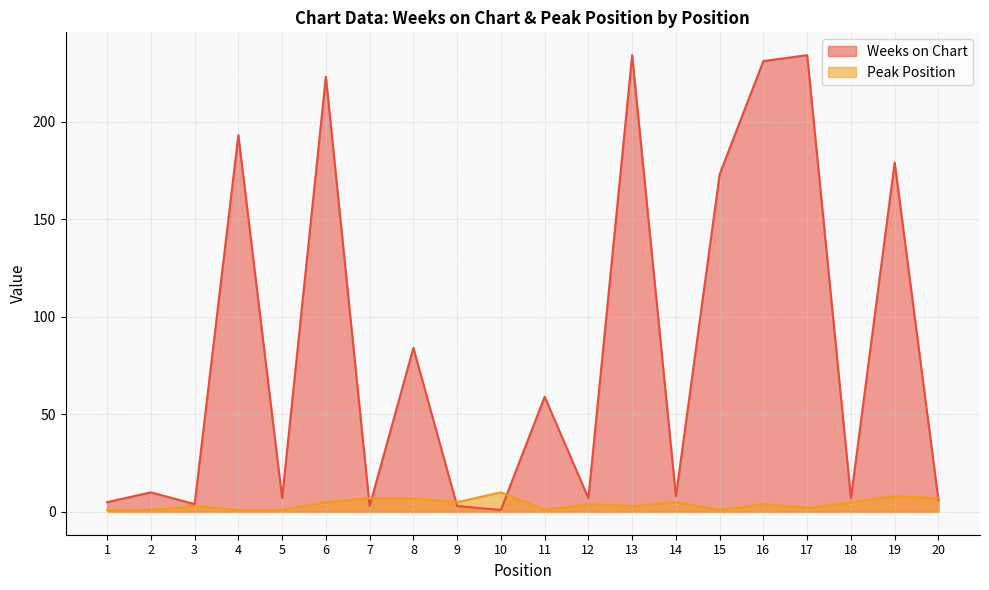

List the labels in order of Weeks on Chart value, largest first.

13, 17, 16, 6, 4, 19, 15, 8, 11, 2, 14, 5, 12, 18, 20, 1, 3, 7, 9, 10